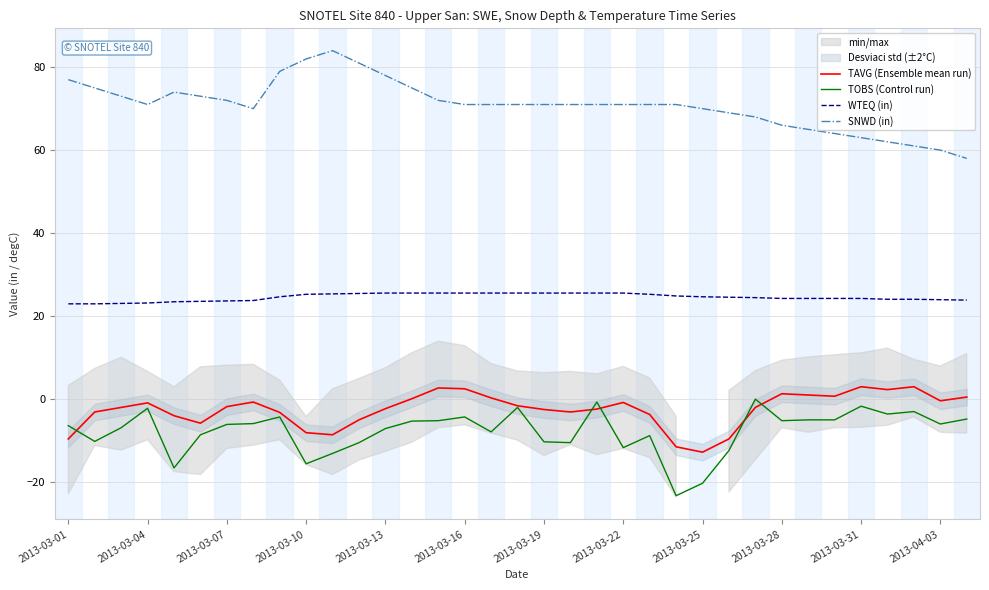

How many interior local valleys does the TAVG (Ensemble mean run) series have?

7